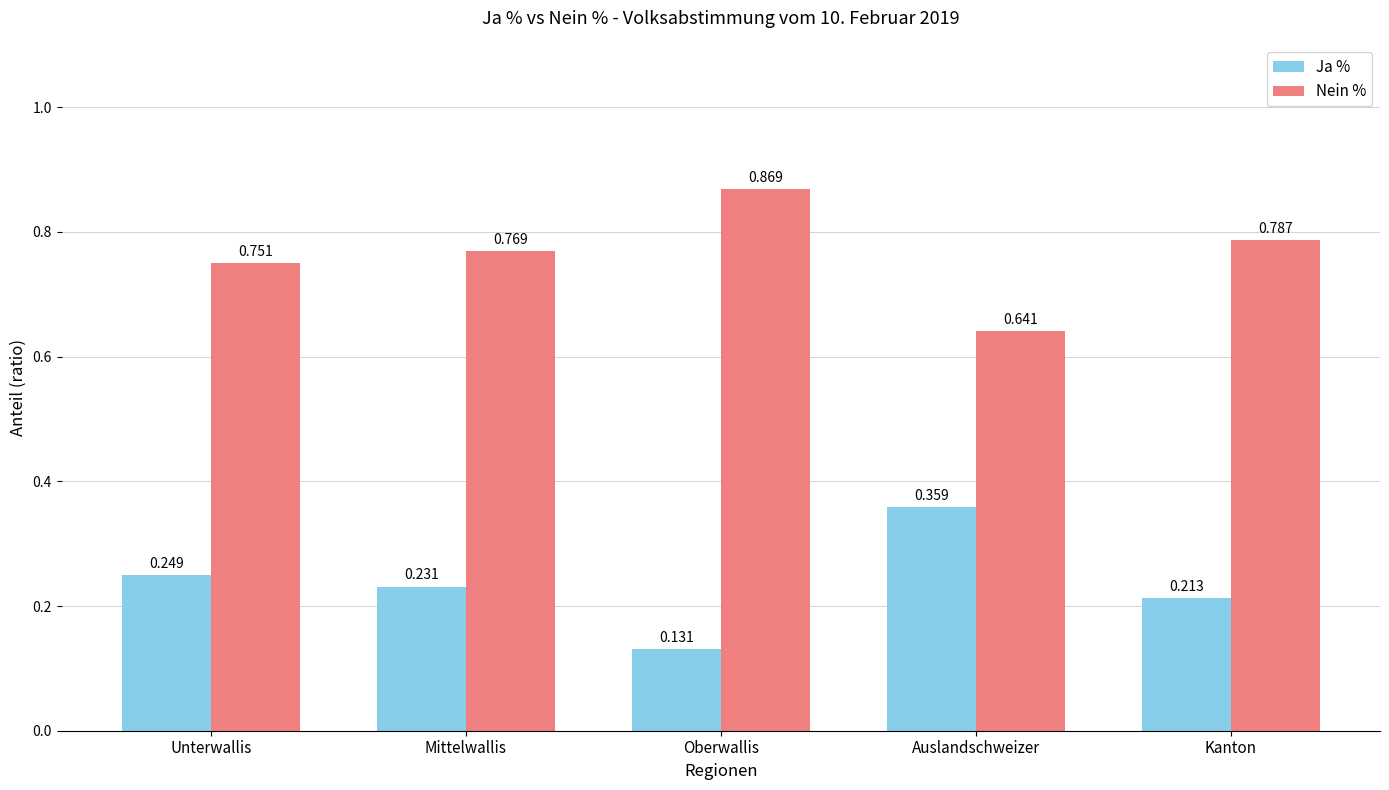

What are all the series names shown in the legend?

Ja %, Nein %